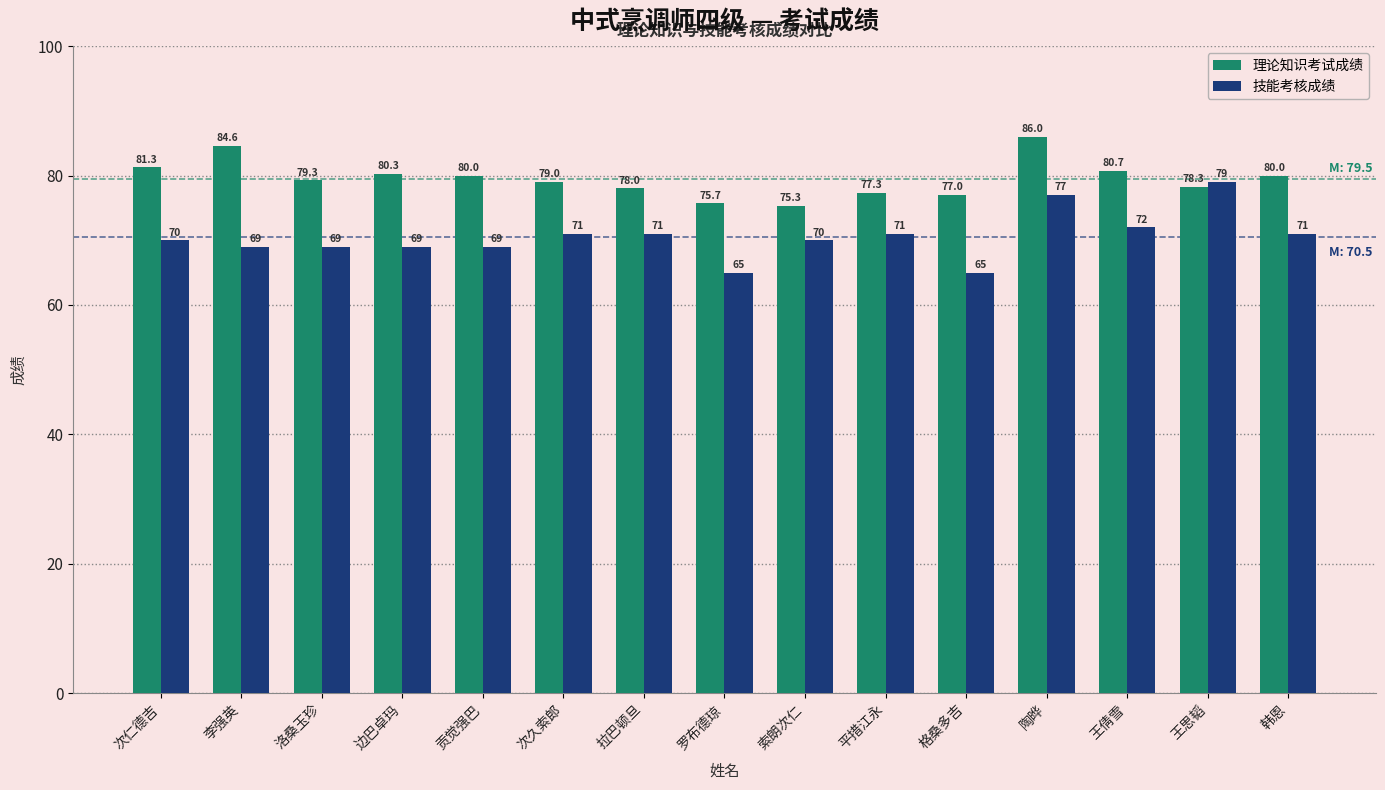

What are all the series names shown in the legend?

理论知识考试成绩, 技能考核成绩